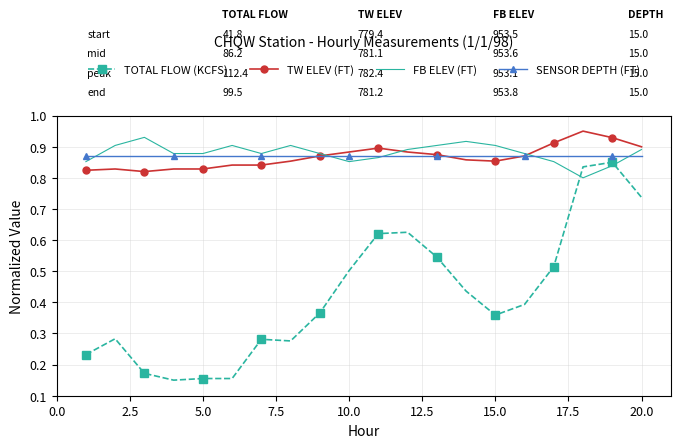

Which series has the widest spread of values?

TOTAL FLOW (KCFS)